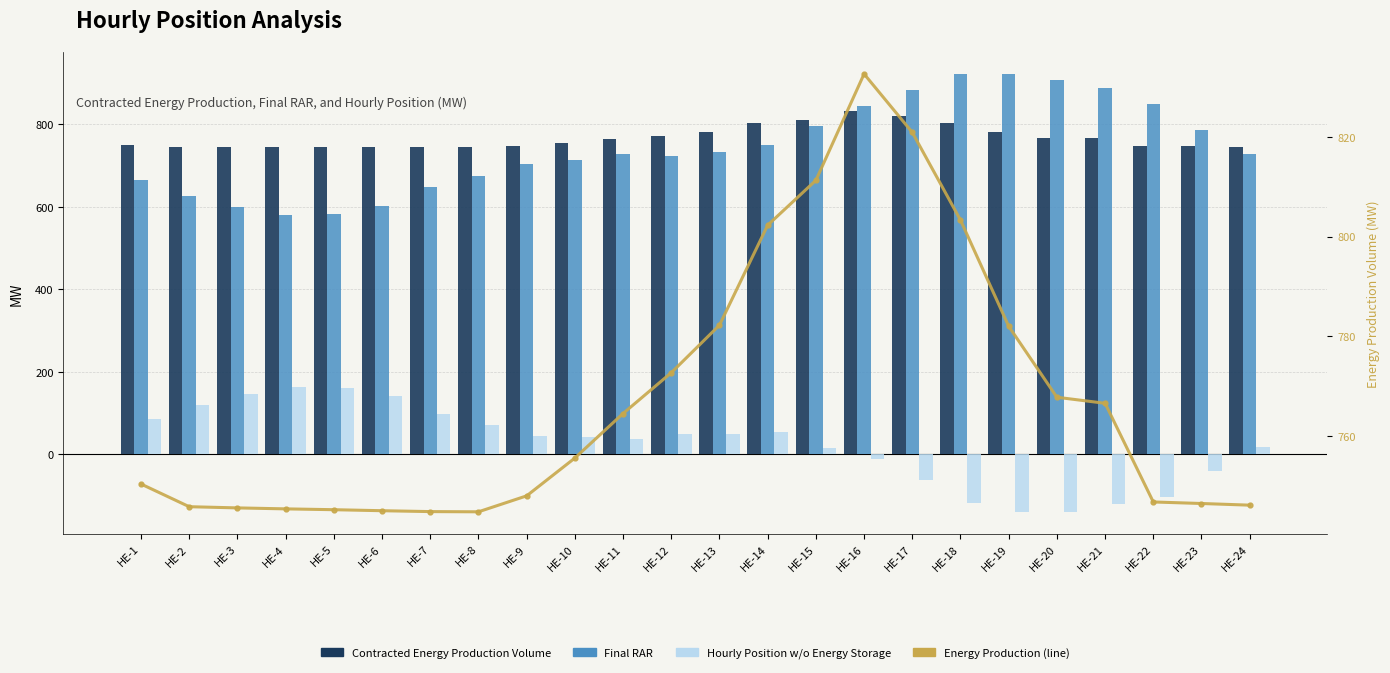

At which label is Energy Production (line) closest to 788?

HE-13